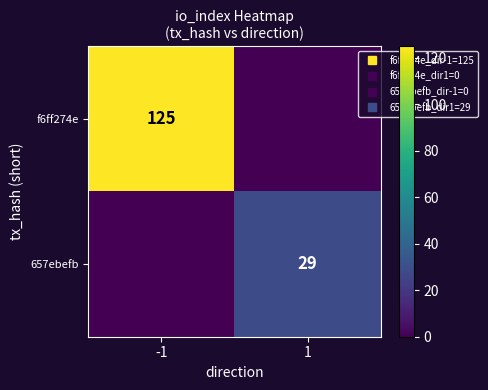

Between -1 and 1, which series saw the biggest shift?

f6ff274e